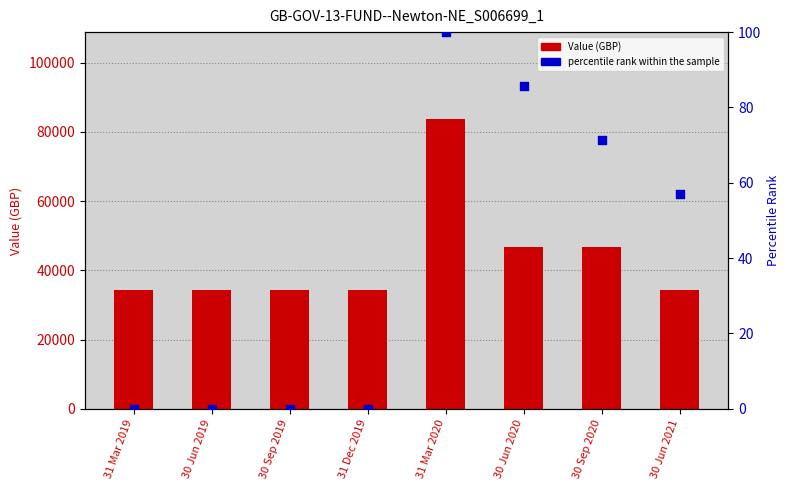

Is the value of percentile rank within the sample at 30 Sep 2020 greater than the value of Value (GBP) at 30 Jun 2020?

No